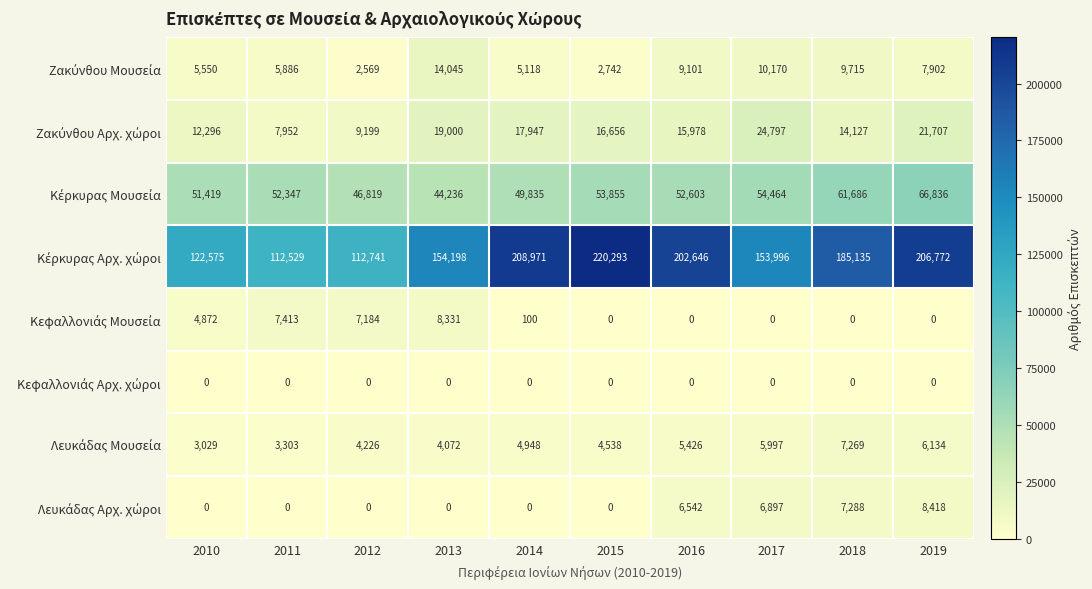

At how many categories does at least one series exceed 14156?

10